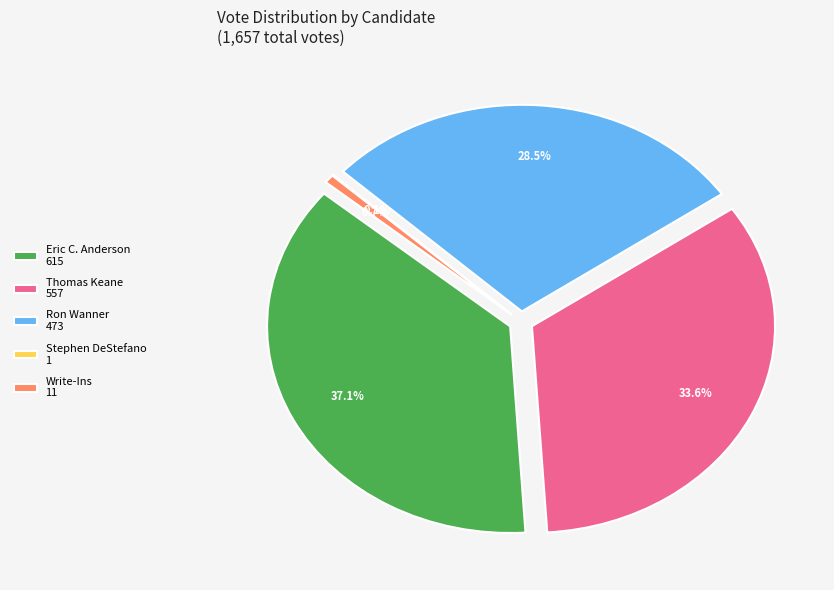

To the nearest percent, what portion does Write-Ins represent?

1%